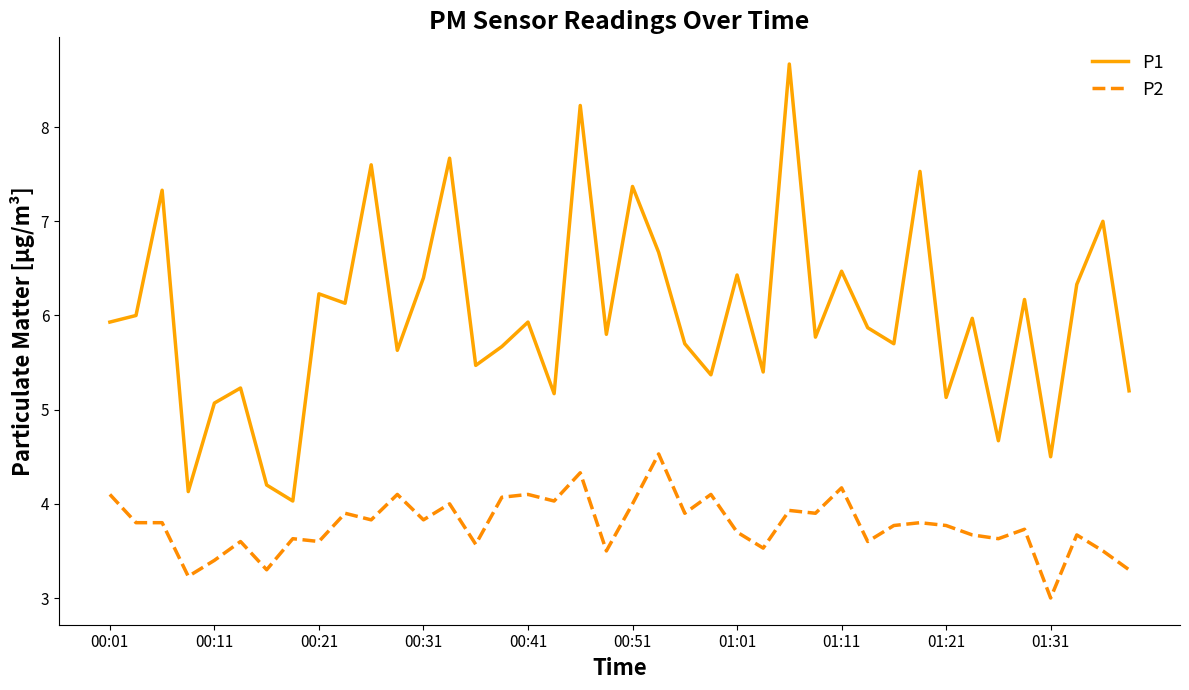

Which series has the largest range (max minus min)?

P1